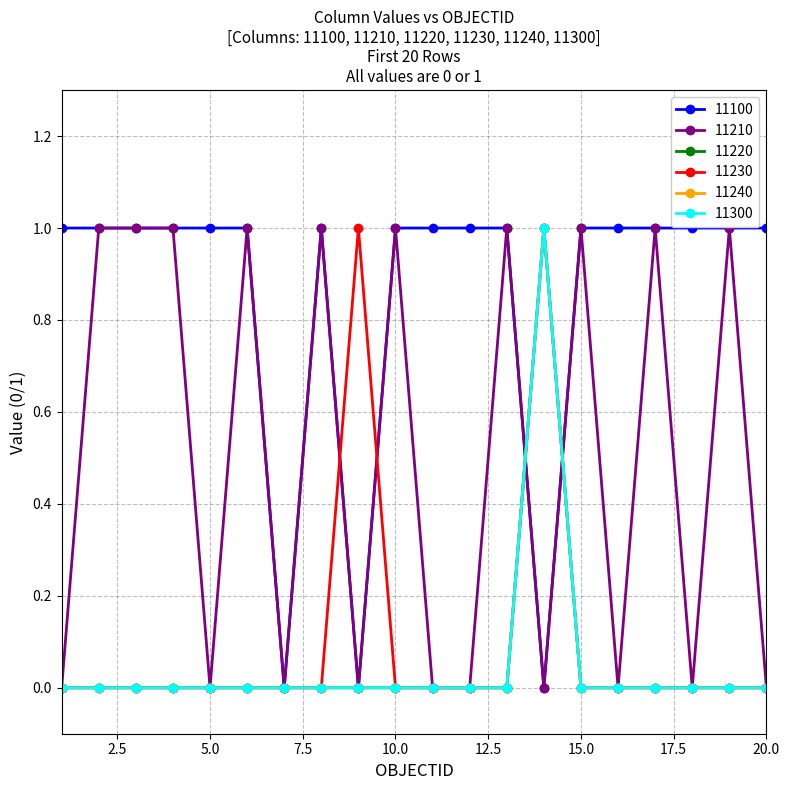

Does the chart have visible grid lines?

Yes